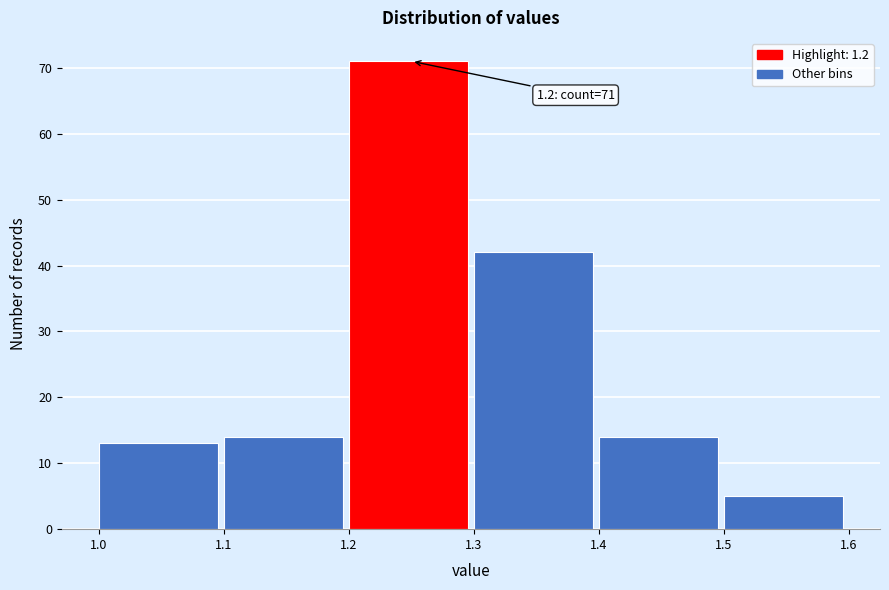

Over which range of the x-axis is the bar tallest?

1.2 to 1.3